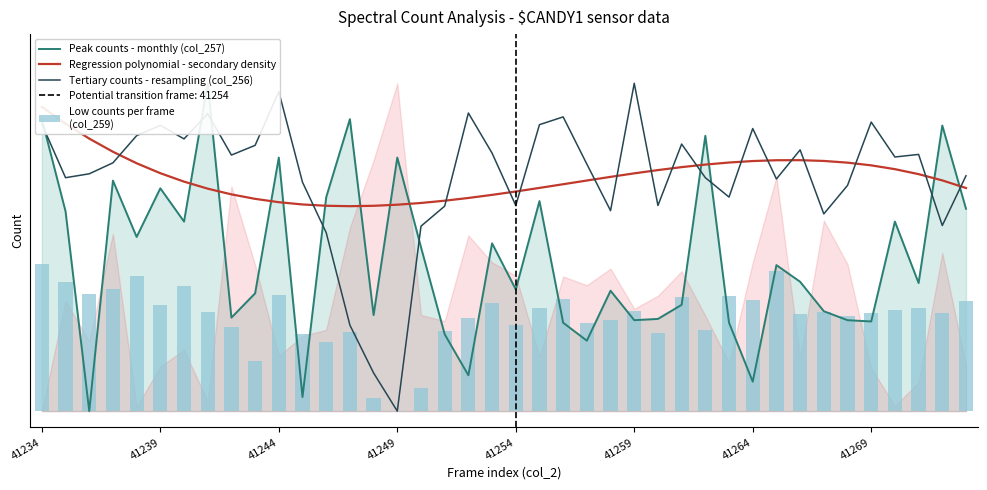

What is the total value across all series at 41264?

2.1